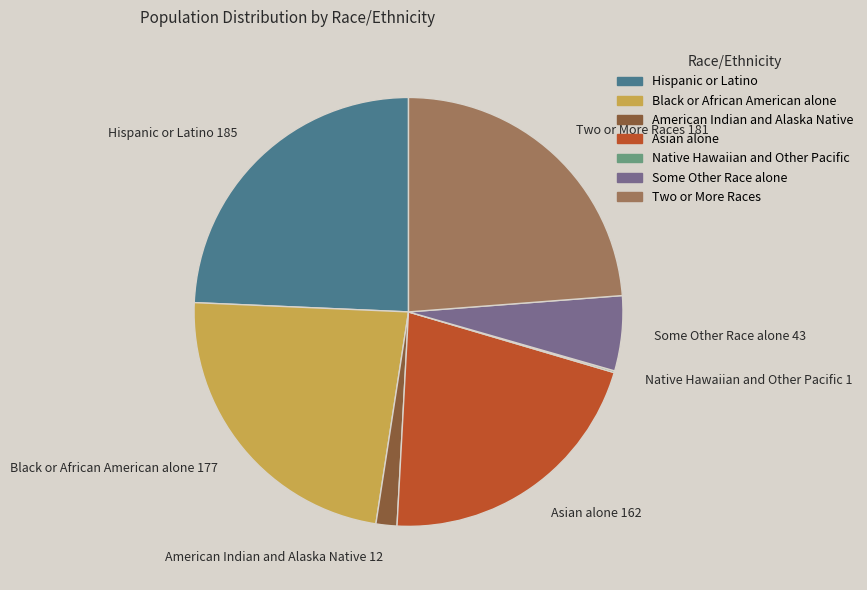

Is it true that Some Other Race alone is 16% of the pie?

False